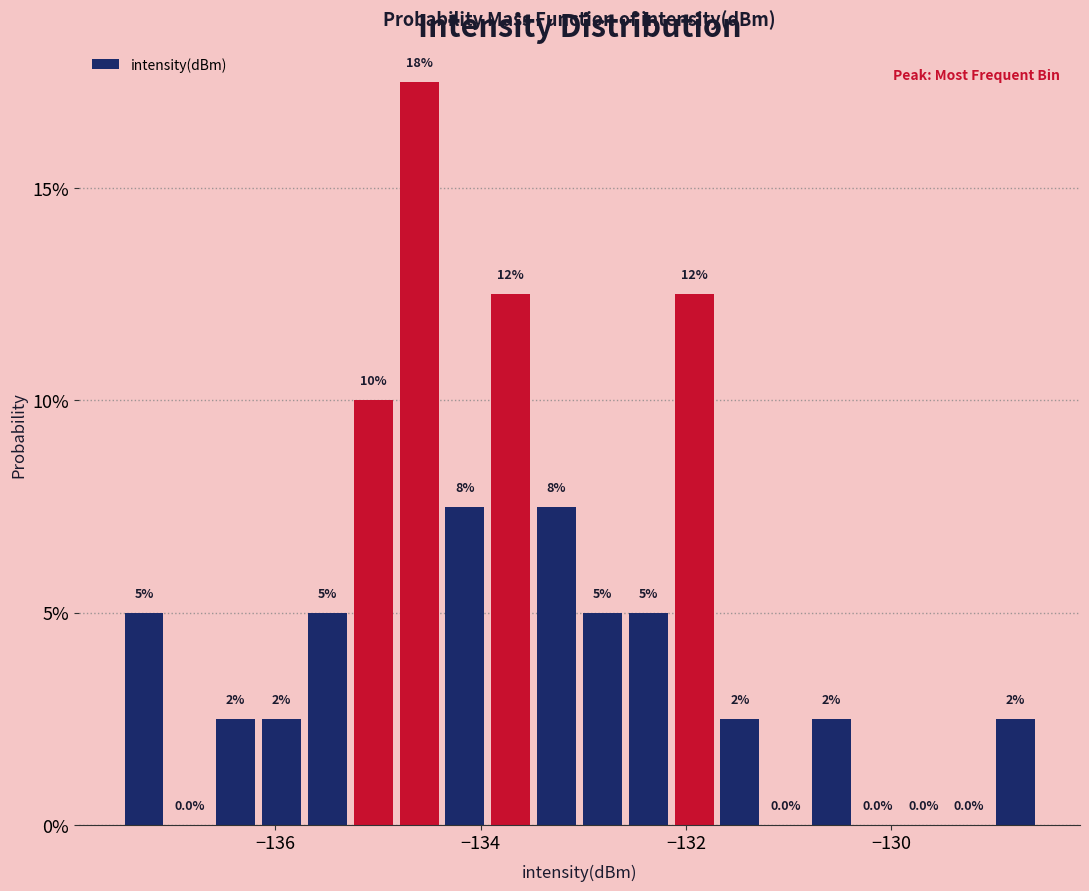

Read against the x-axis, roughly where is the centre of the tallest bar?

-134.6